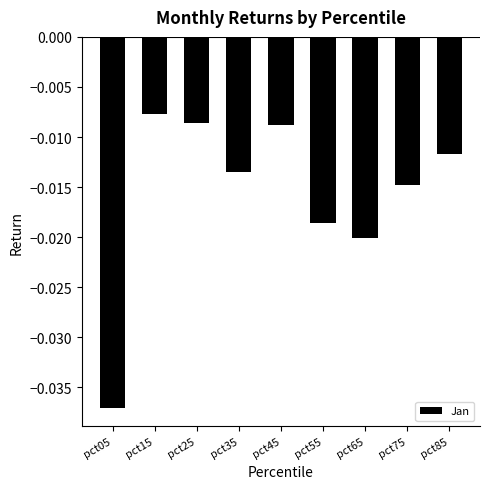

At which category does the chart reach its minimum across all series?

pct05